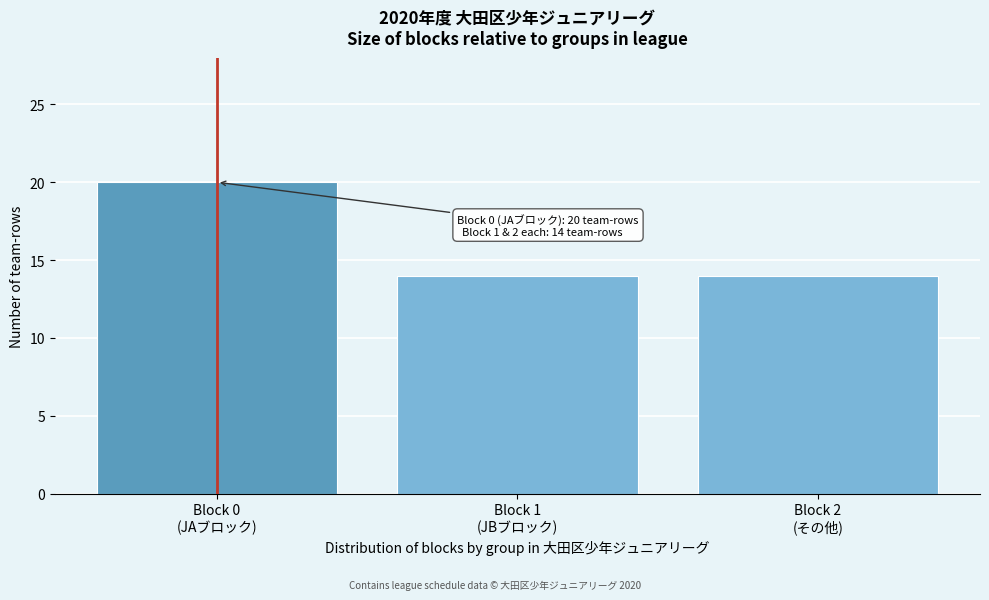

Reading right to left, transcribe all the data shown in this chart.

14	14	20